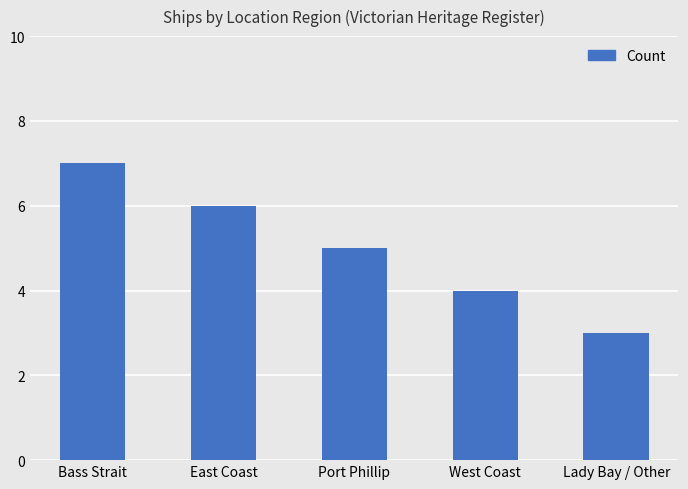

Which label corresponds to the smallest value in the chart?

Lady Bay / Other